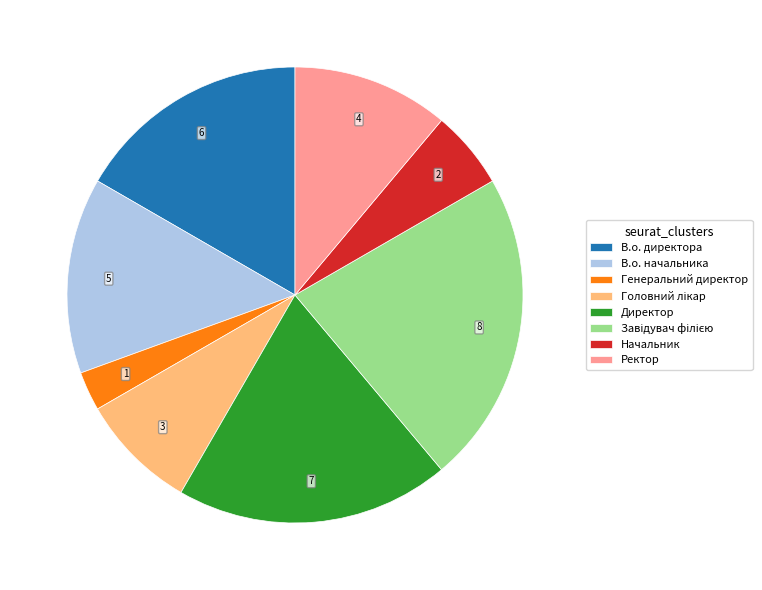

Which slice is the smallest?

Генеральний директор